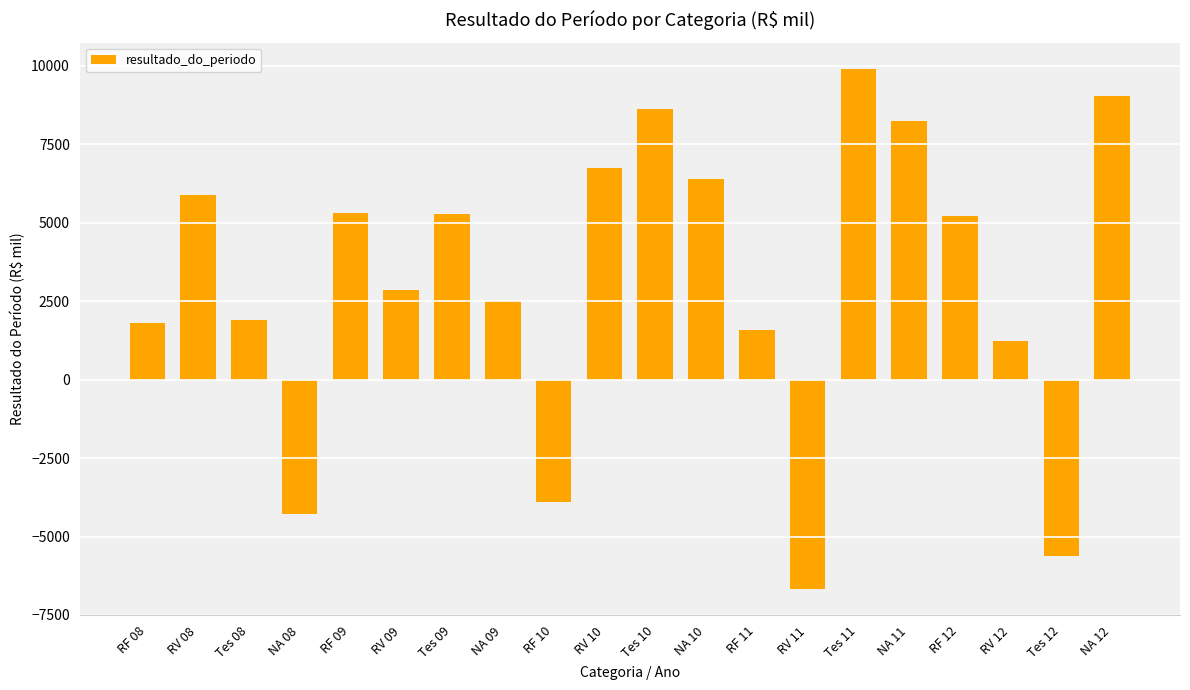

How many series are shown in this chart?

1